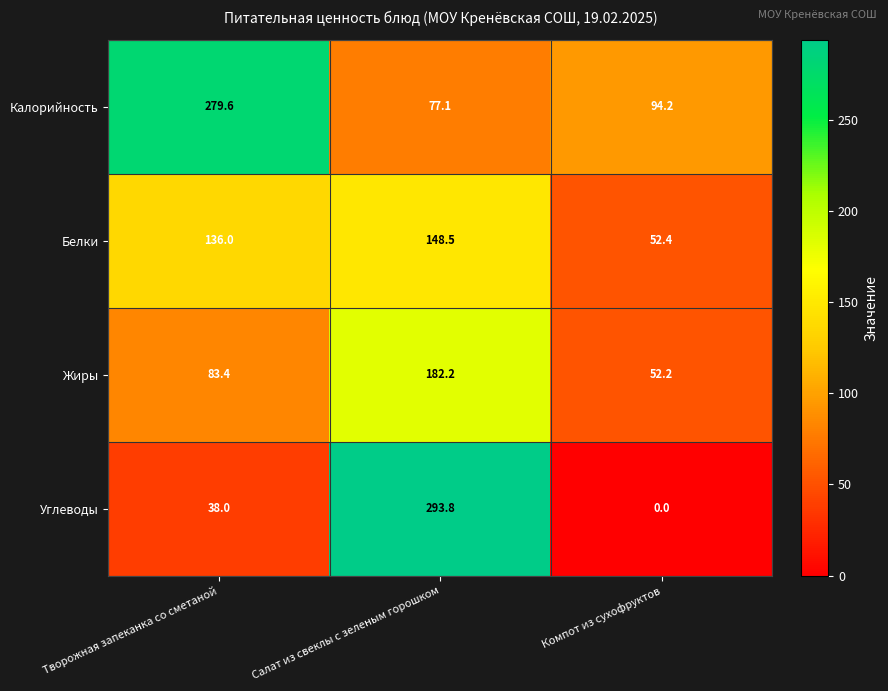

At Салат из свеклы с зеленым горошком, list the series in order from largest to smallest.

Углеводы, Жиры, Белки, Калорийность